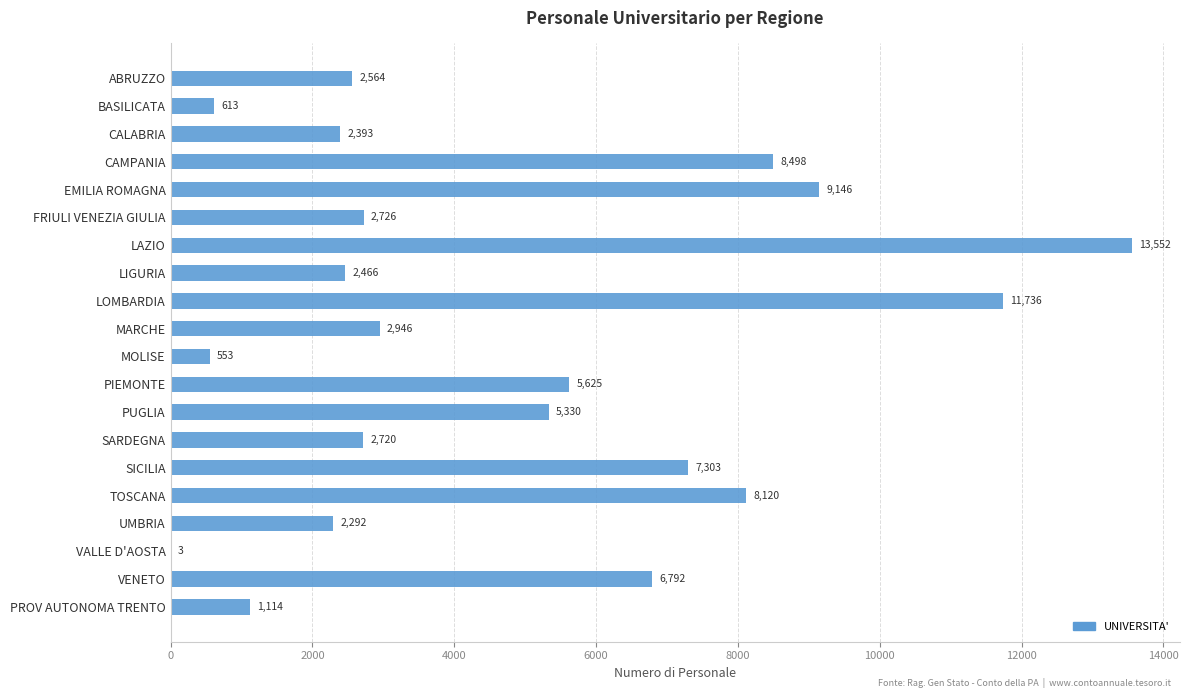

Which label corresponds to the largest value in the chart?

LAZIO